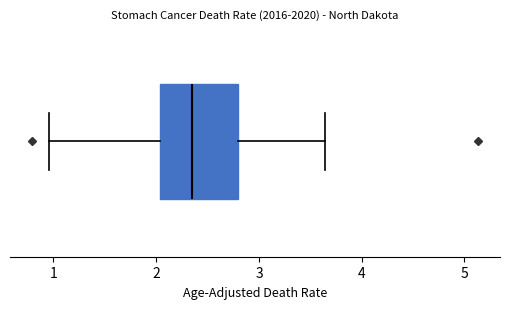

Where does the median line of the box sit on the x-axis? The values are not printed on the chart, so give them approximately, as read against the axis.

2.4